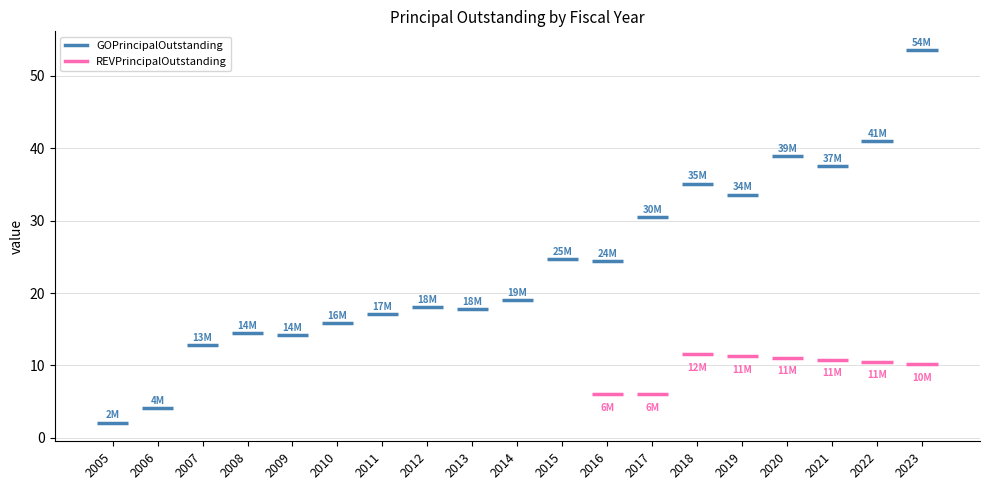

What is the sum of the REVPrincipalOutstanding values at 2020 and 2016?

17060000